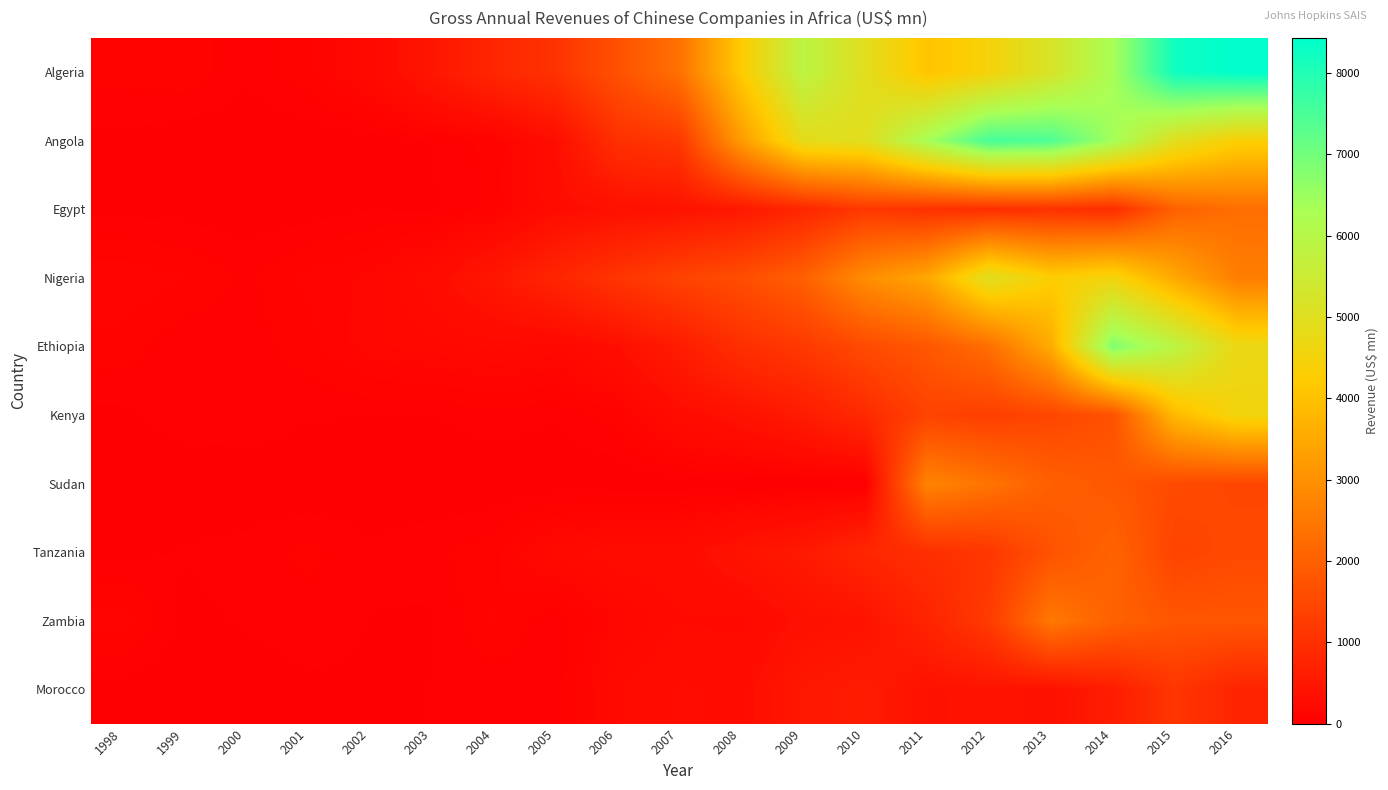

Between 2007 and 2012, which series saw the biggest shift?

Angola